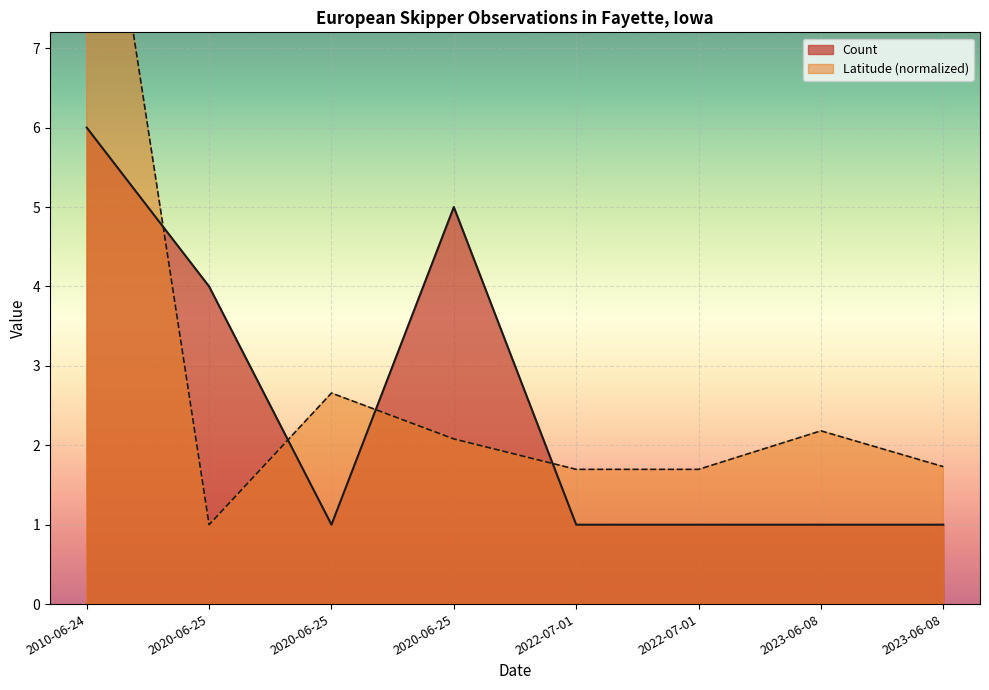

What is the spread (max minus min) of values at 2022-07-01?

0.7